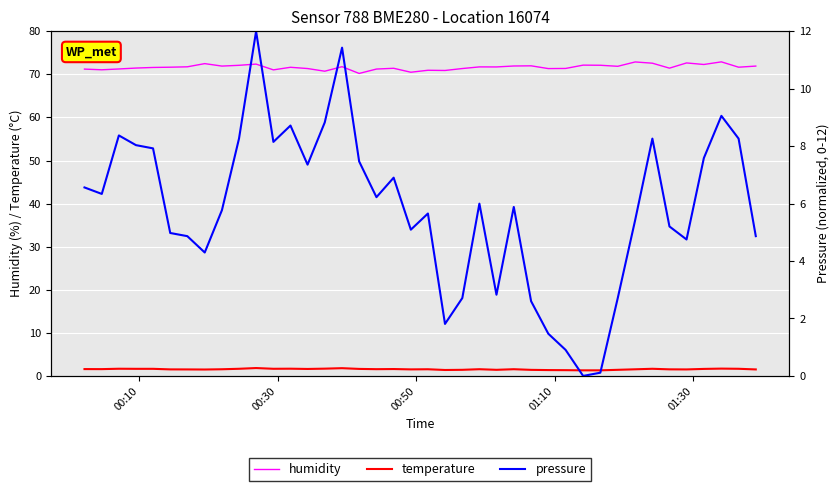

True or false: temperature and humidity cross at least once.

False